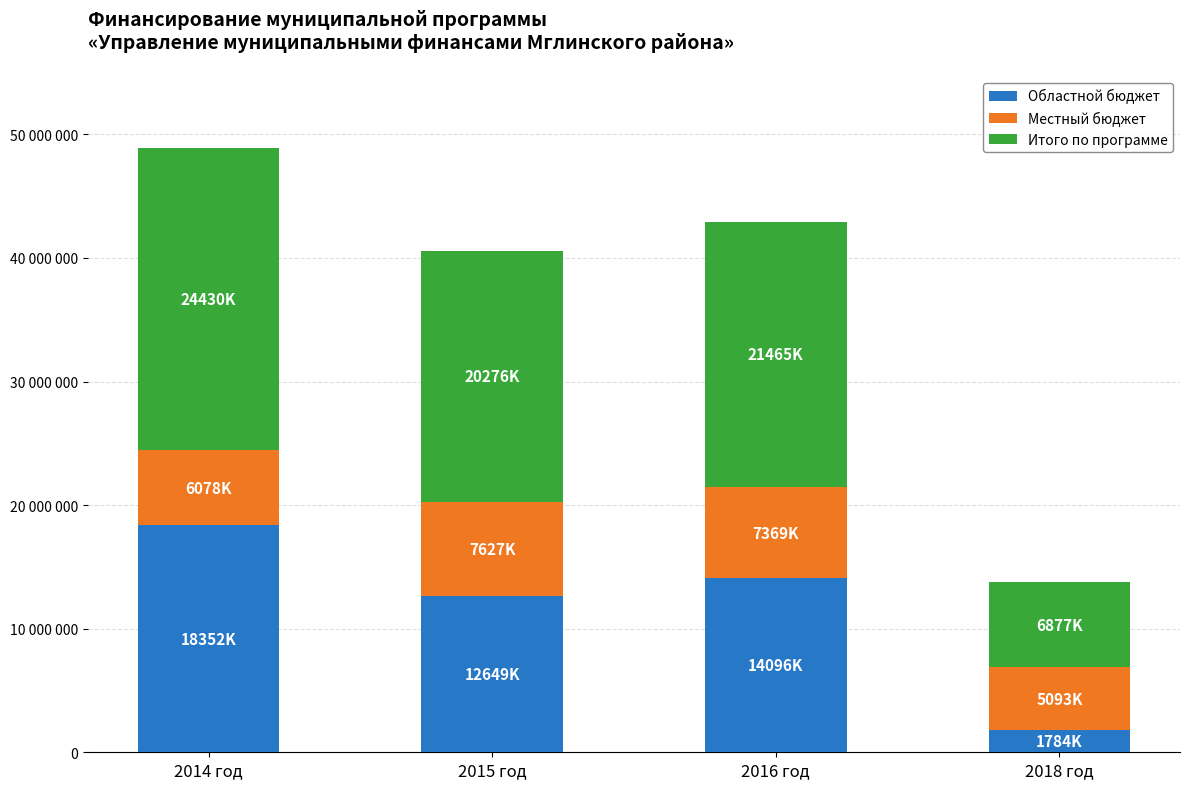

At which label does Областной бюджет reach its minimum?

2018 год